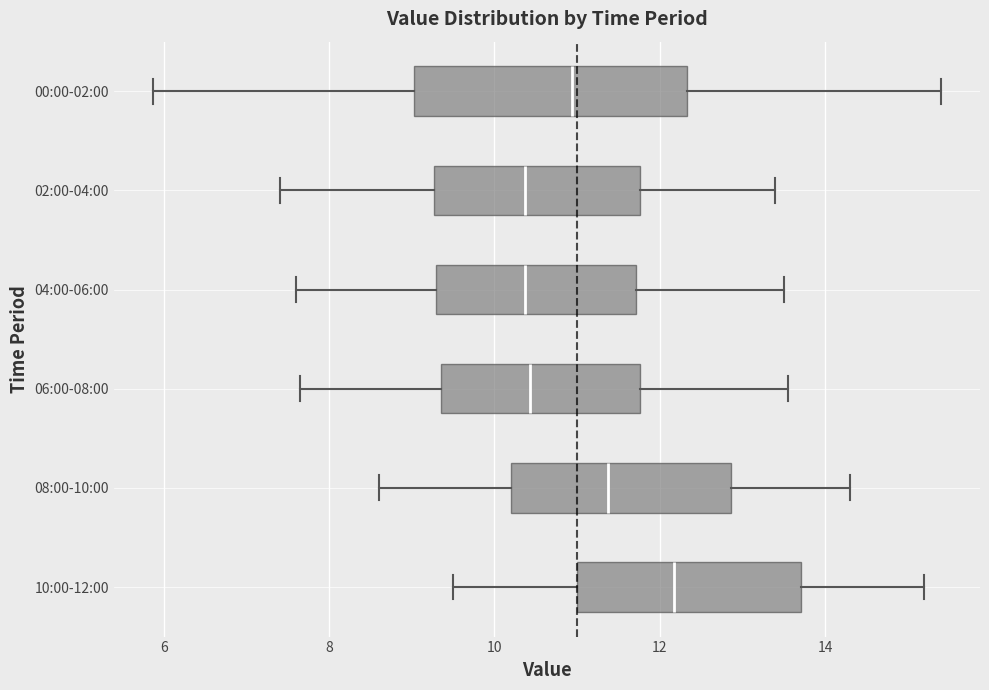

Reading bottom to top, read every box against the x-axis: the position of its median line, the range the box covers, and the ends of its whiskers. The values are not printed on the chart, so give them approximately, as read against the axis.

10:00-12:00: median 12.2, box 11.0 to 13.8, whiskers 9.6 to 15.2
08:00-10:00: median 11.4, box 10.2 to 12.8, whiskers 8.6 to 14.4
06:00-08:00: median 10.4, box 9.4 to 11.8, whiskers 7.6 to 13.6
04:00-06:00: median 10.4, box 9.2 to 11.8, whiskers 7.6 to 13.6
02:00-04:00: median 10.4, box 9.2 to 11.8, whiskers 7.4 to 13.4
00:00-02:00: median 11.0, box 9.0 to 12.4, whiskers 5.8 to 15.4